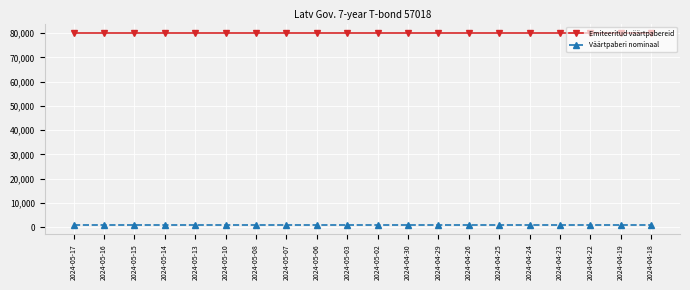

Which series has the largest total across all categories?

Emiteeritud väärtpabereid